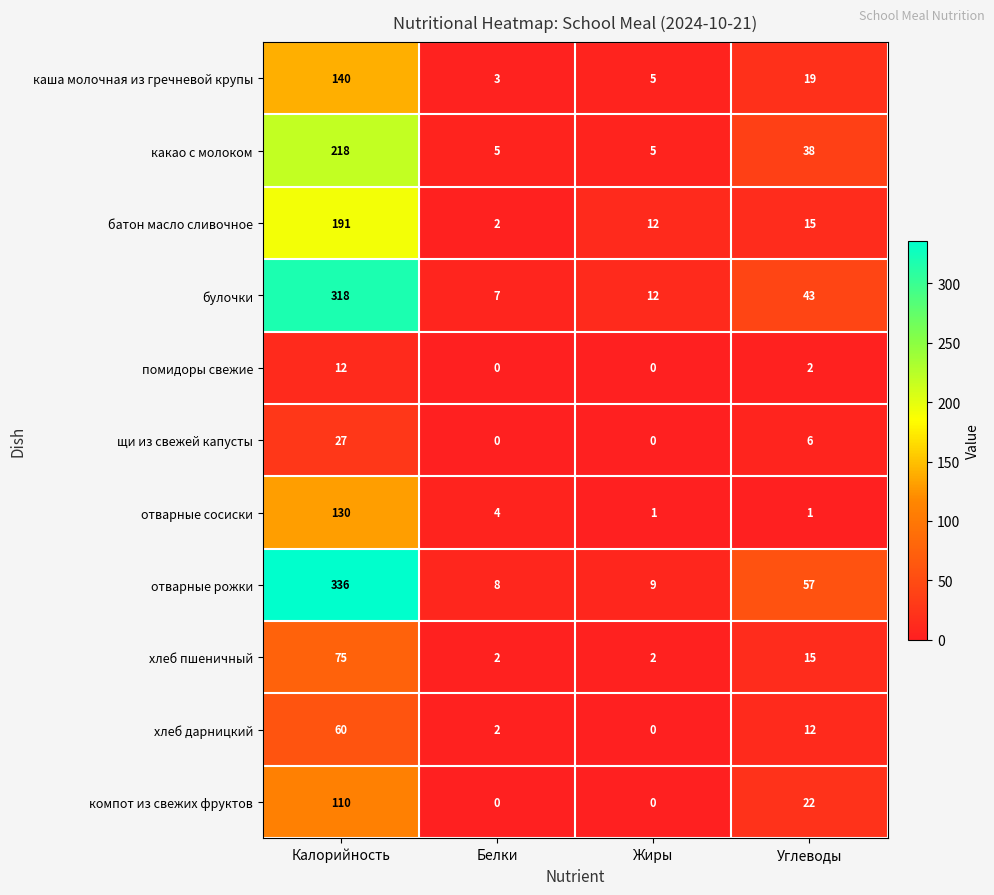

What is the difference between the highest and lowest values at Жиры?

12